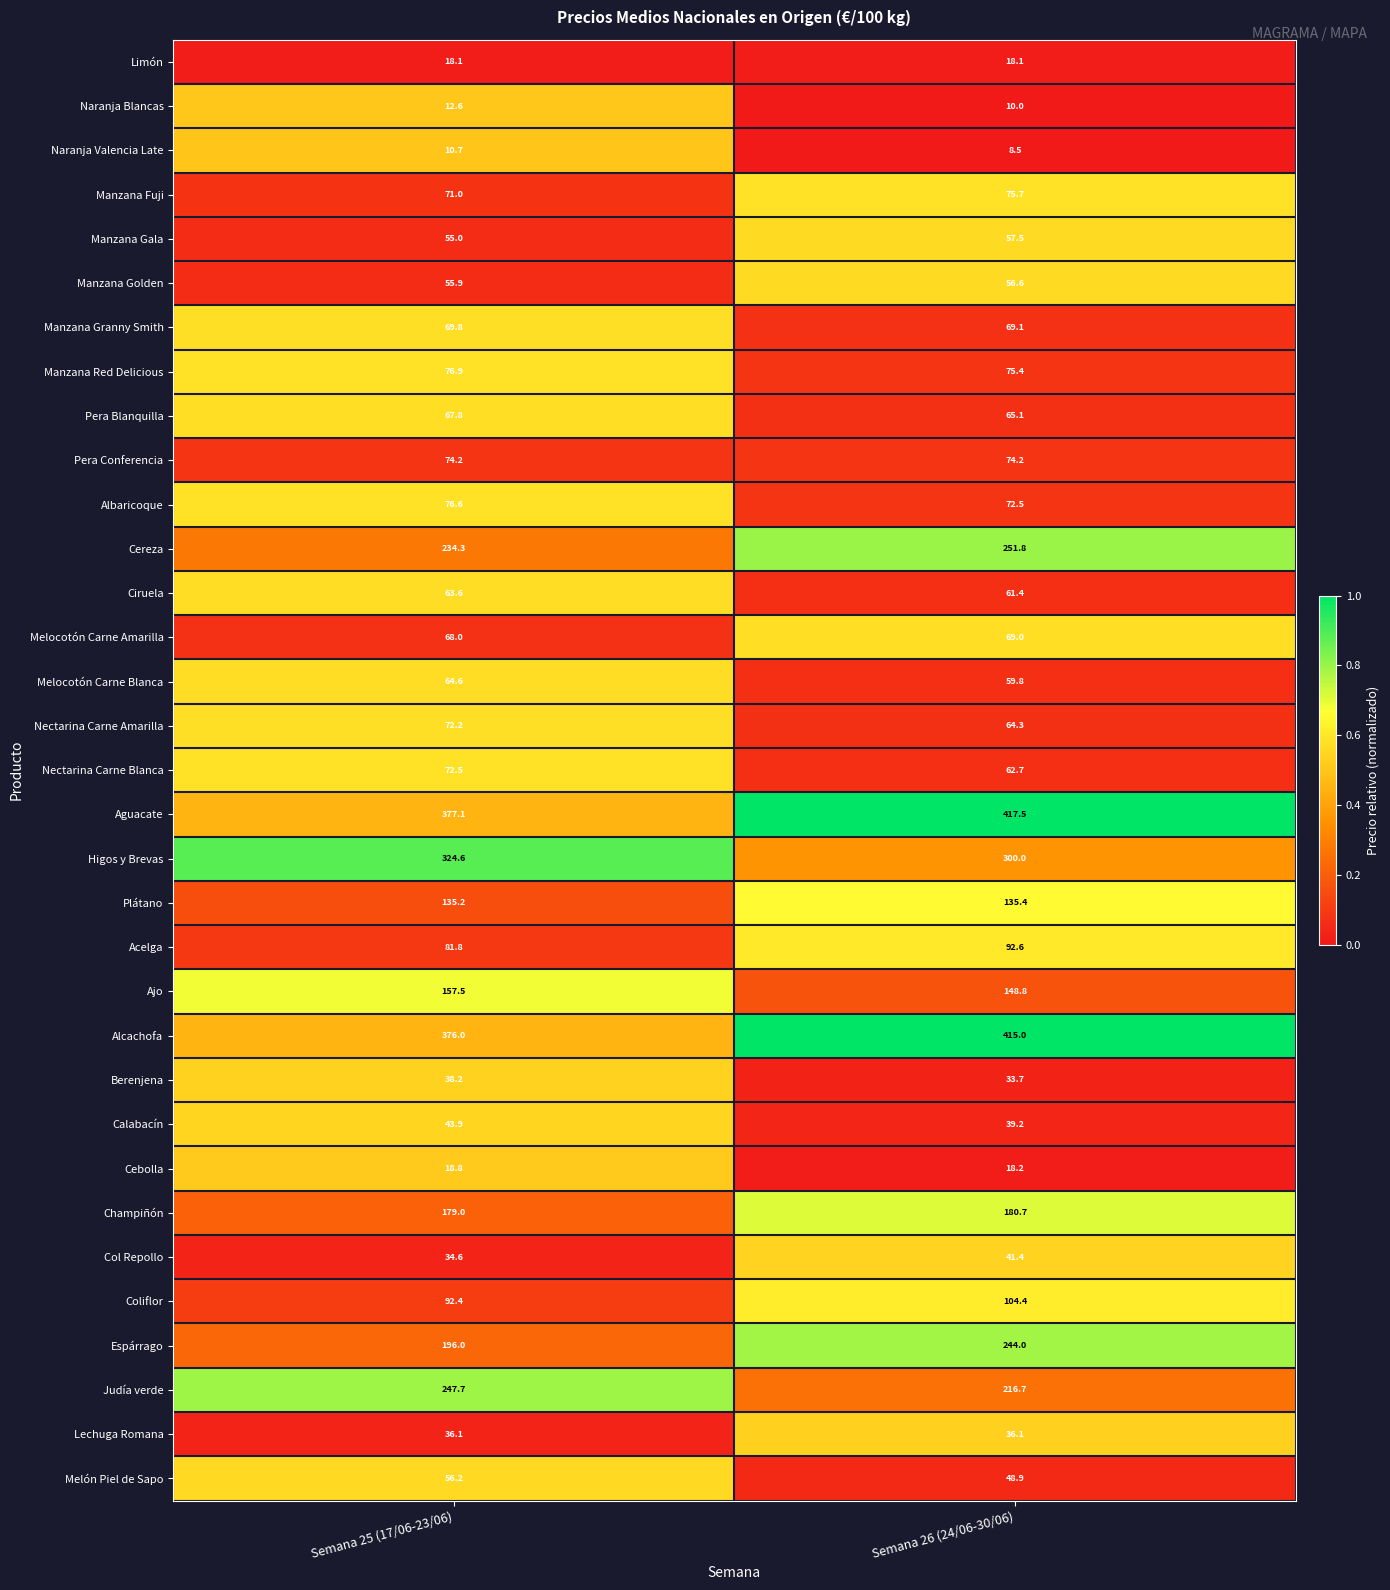

Between Semana 25 (17/06-23/06) and Semana 26 (24/06-30/06), which series saw the biggest shift?

Espárrago